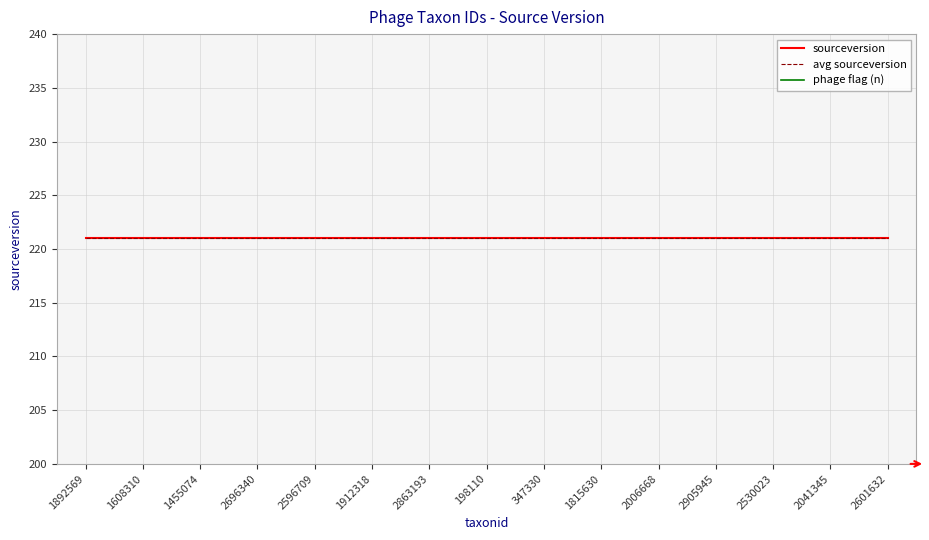

At how many categories does at least one series exceed 124?

15